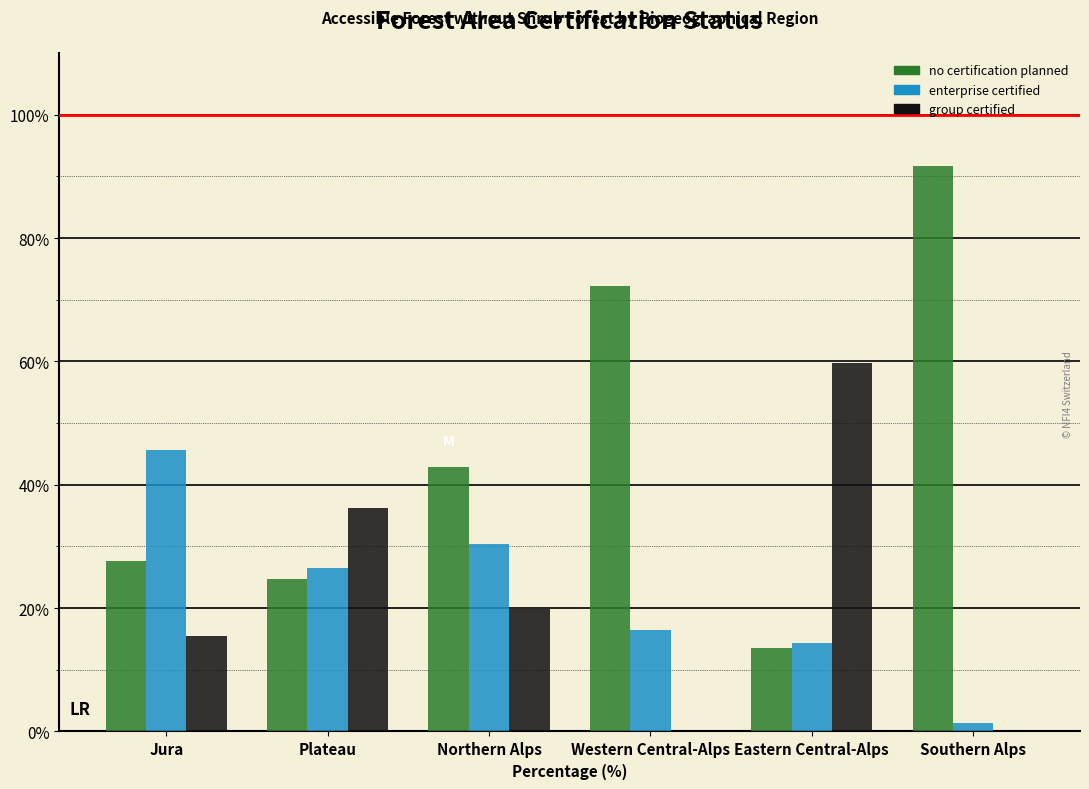

Reading left to right, what are all the values shown in this chart?

no certification planned: Jura=27.6	Plateau=24.7	Northern Alps=42.9	Western Central-Alps=72.2	Eastern Central-Alps=13.6	Southern Alps=91.6
enterprise certified: Jura=45.7	Plateau=26.5	Northern Alps=30.4	Western Central-Alps=16.4	Eastern Central-Alps=14.3	Southern Alps=1.3
group certified: Jura=15.5	Plateau=36.3	Northern Alps=19.8	Western Central-Alps=0.0	Eastern Central-Alps=59.8	Southern Alps=0.0